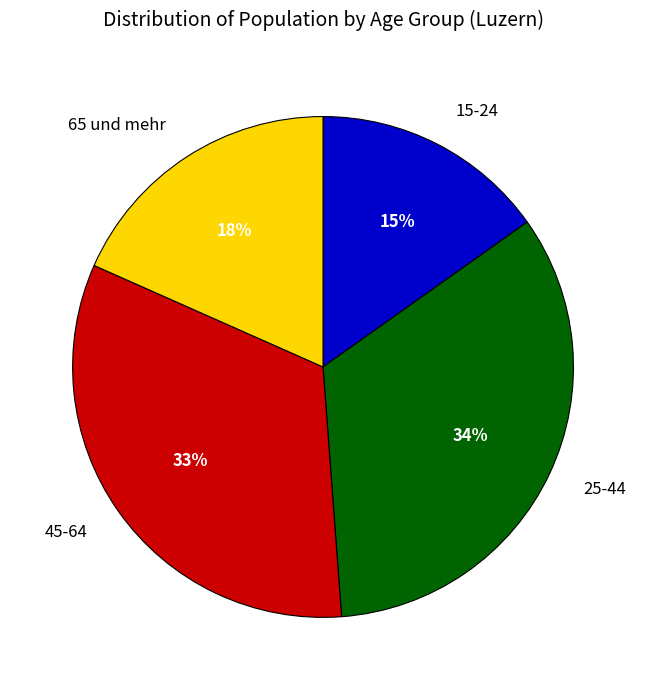

Which category has the biggest portion of the pie?

25-44